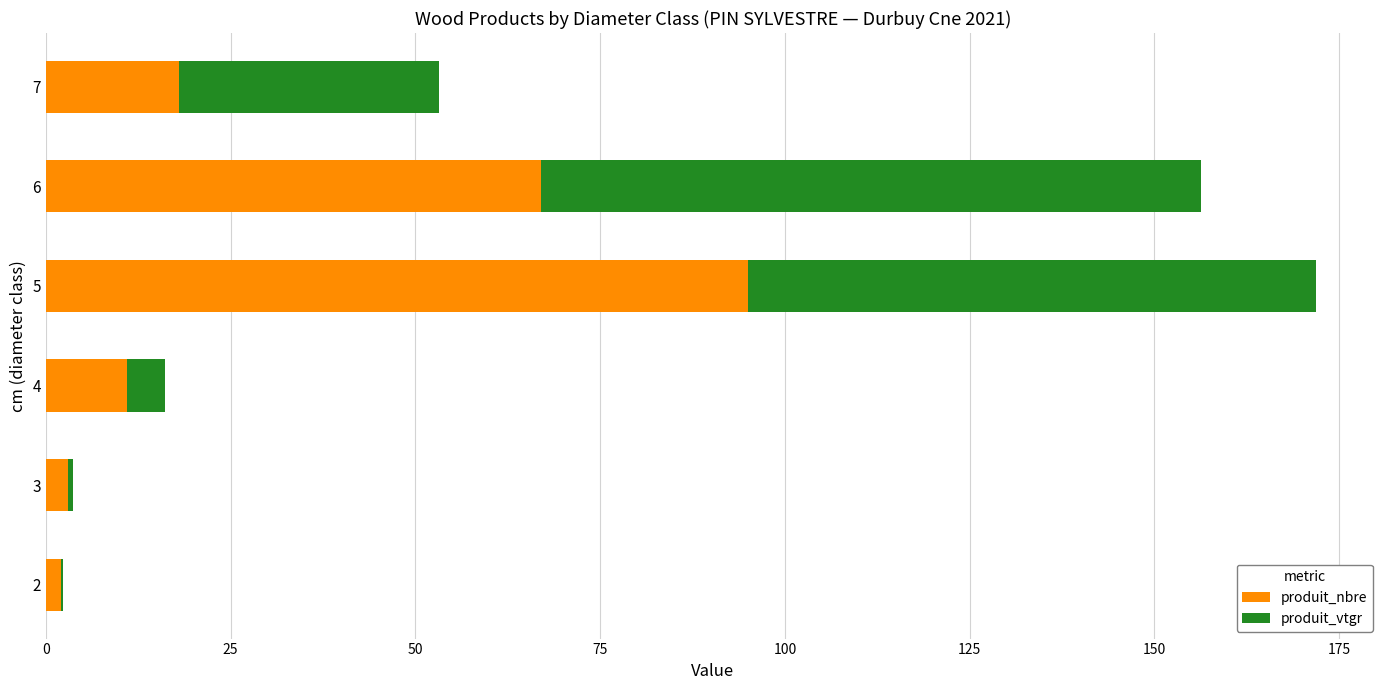

At which label does produit_nbre reach its peak?

5